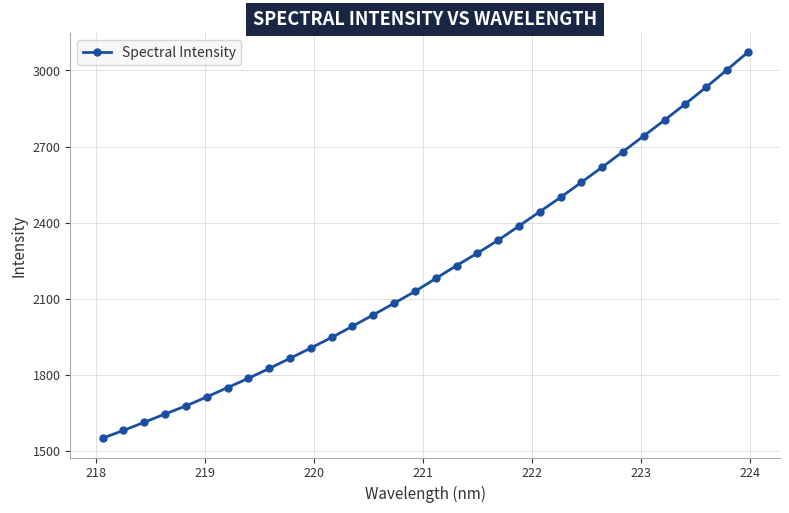

What is the value of the 13th point from the left?

1992.1